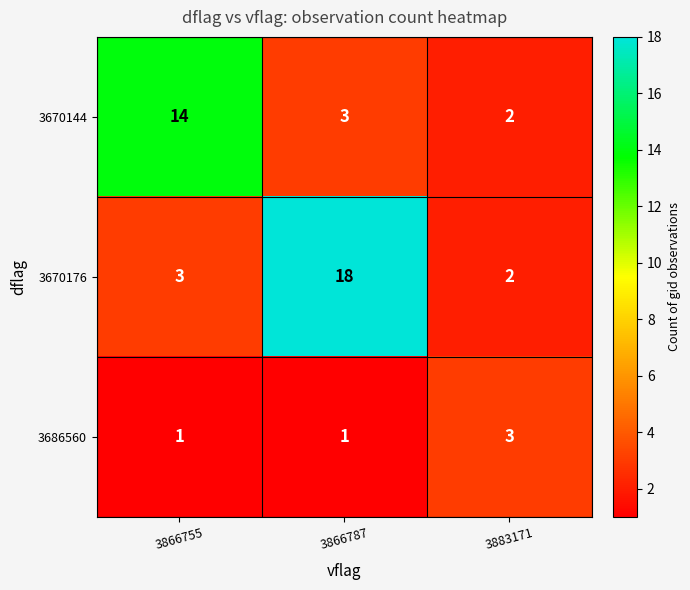

Reading right to left, transcribe all the data shown in this chart.

3670144: 3883171=2	3866787=3	3866755=14
3670176: 3883171=2	3866787=18	3866755=3
3686560: 3883171=3	3866787=1	3866755=1